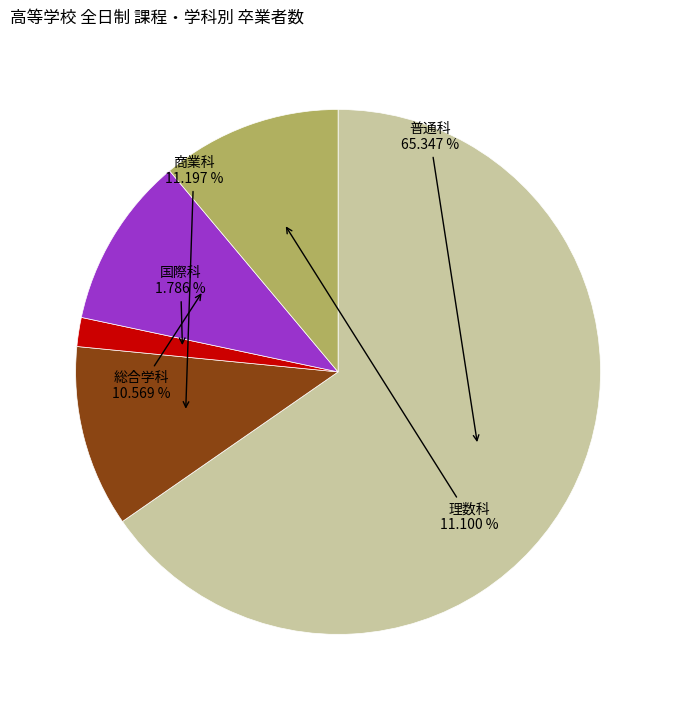

Is there any slice that represents more than half of the pie?

Yes